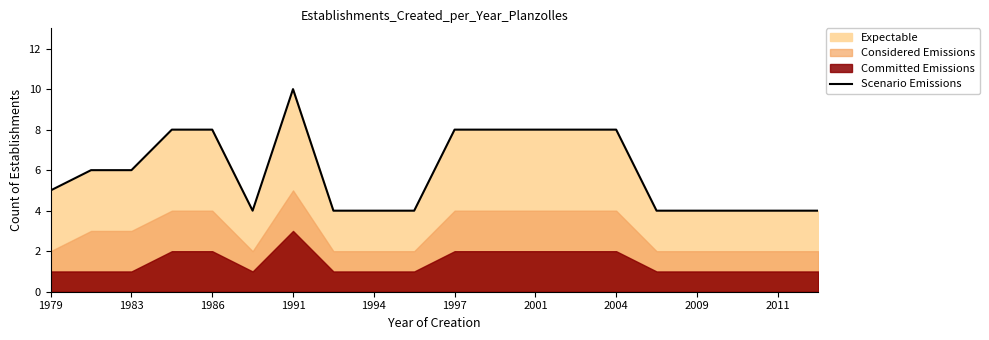

At which label does Scenario Emissions reach its peak?

1991